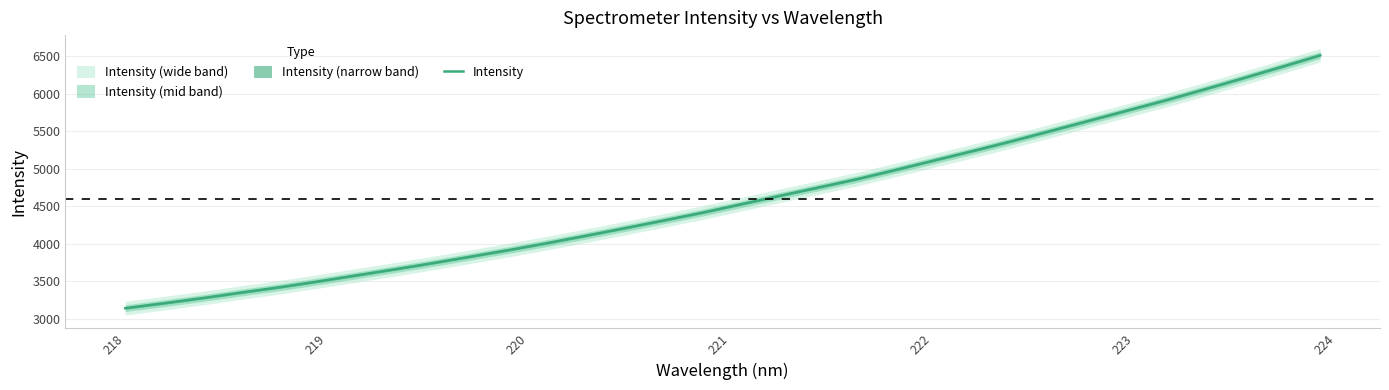

What is the lowest value of the Intensity series?

3139.4